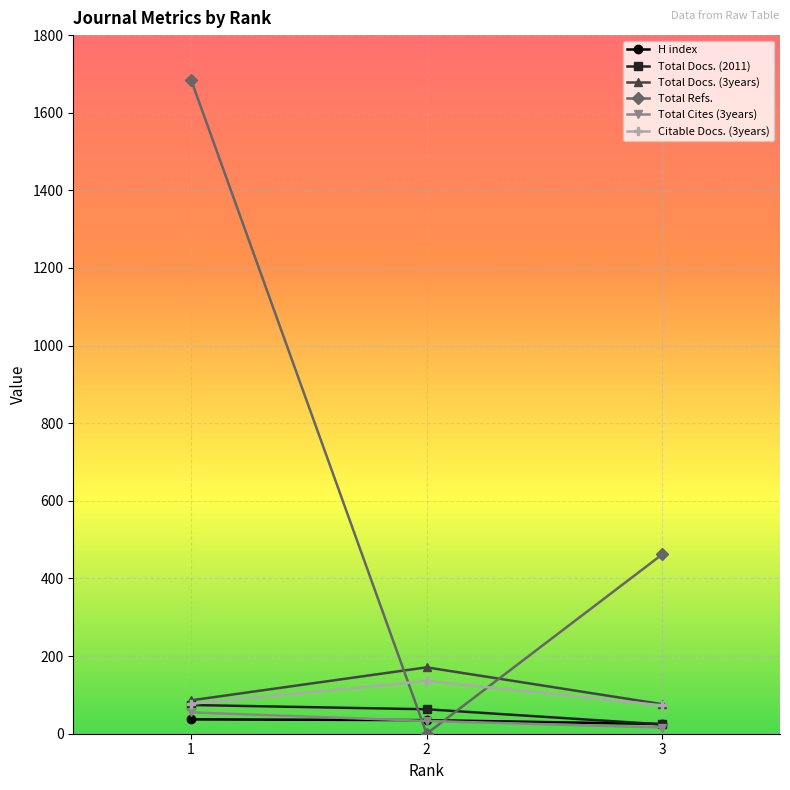

What value does the Total Docs. (3years) series have at 3, to the nearest 5?

75